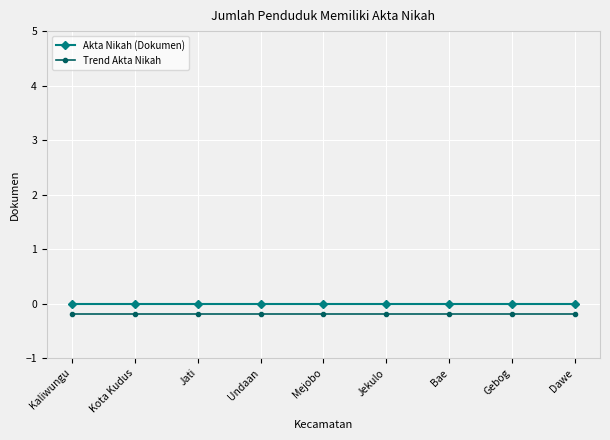

What is the total value across all series at Kaliwungu?

-0.2